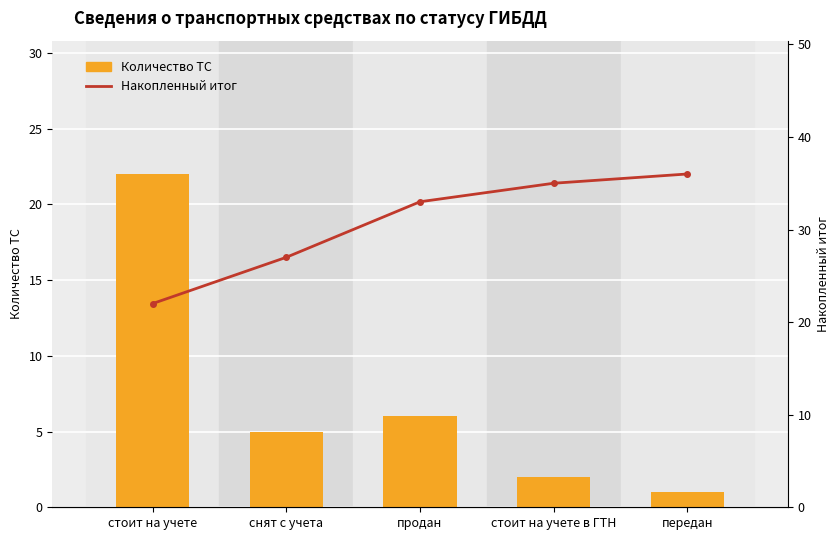

What is the highest value of the Накопленный итог series?

36